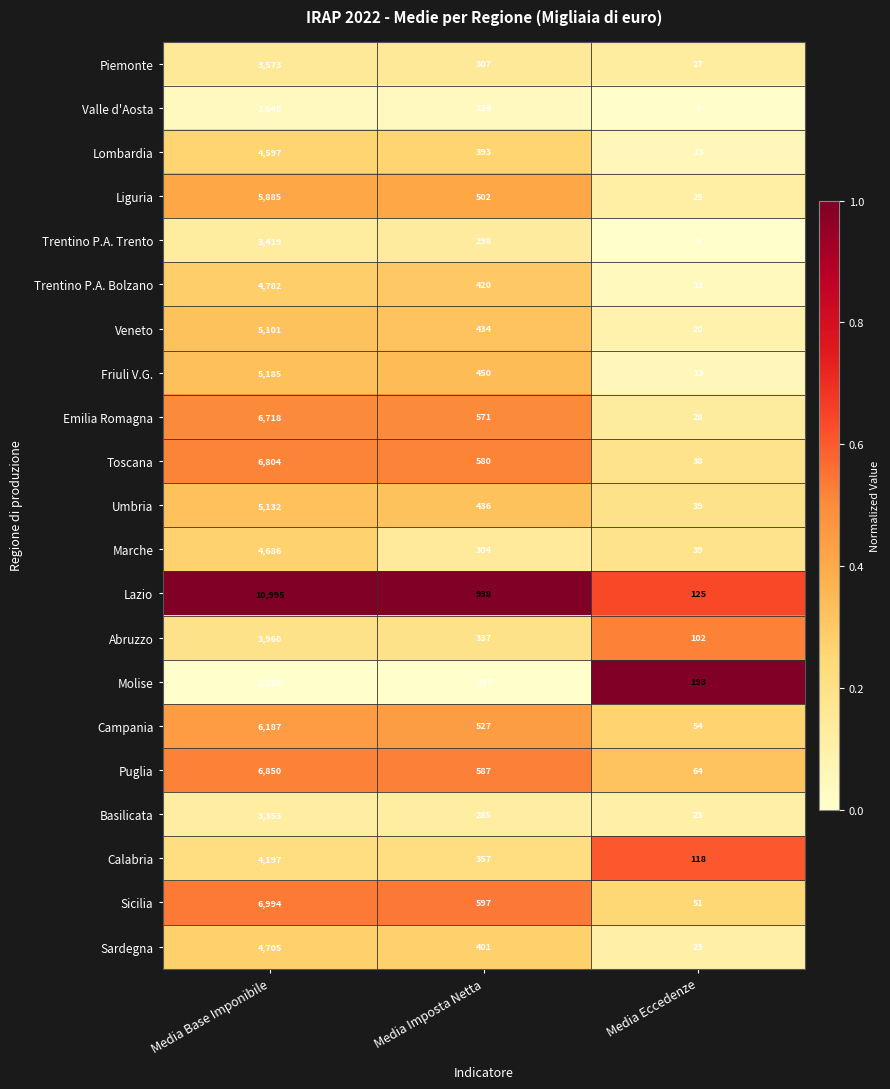

What is the difference between the Campania values at Media Imposta Netta and Media Base Imponibile?

5660